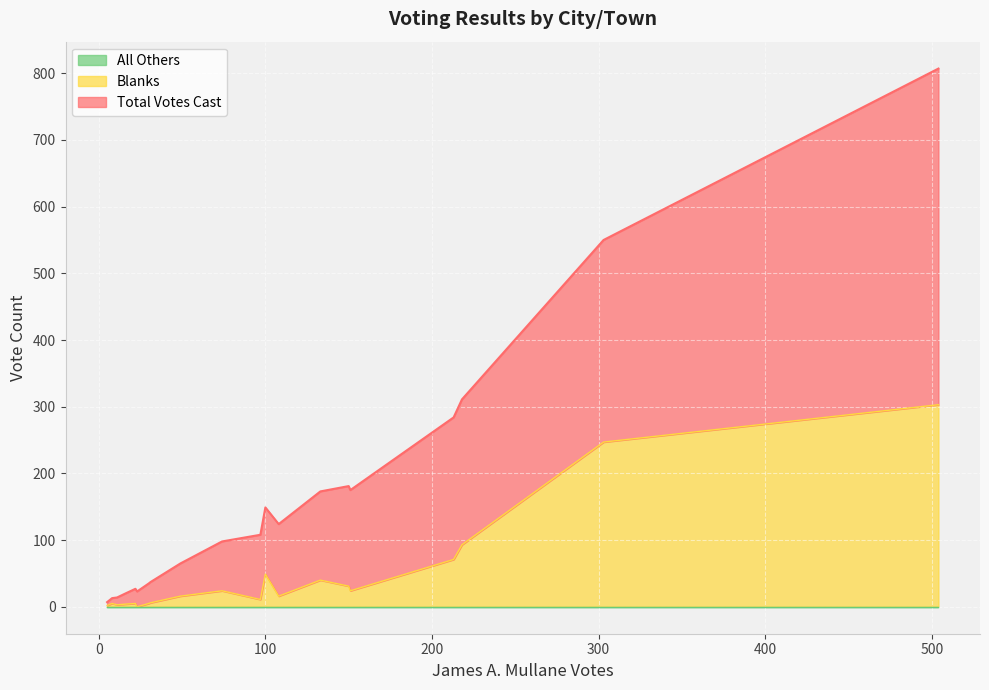

Rank the series by their average value, from highest to lowest.

Total Votes Cast, Blanks, All Others